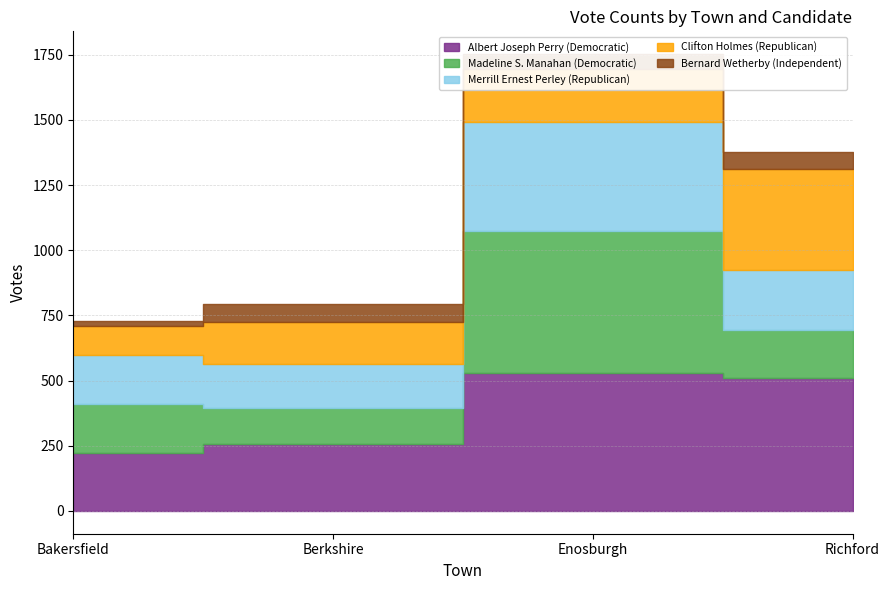

Does the chart have visible grid lines?

Yes